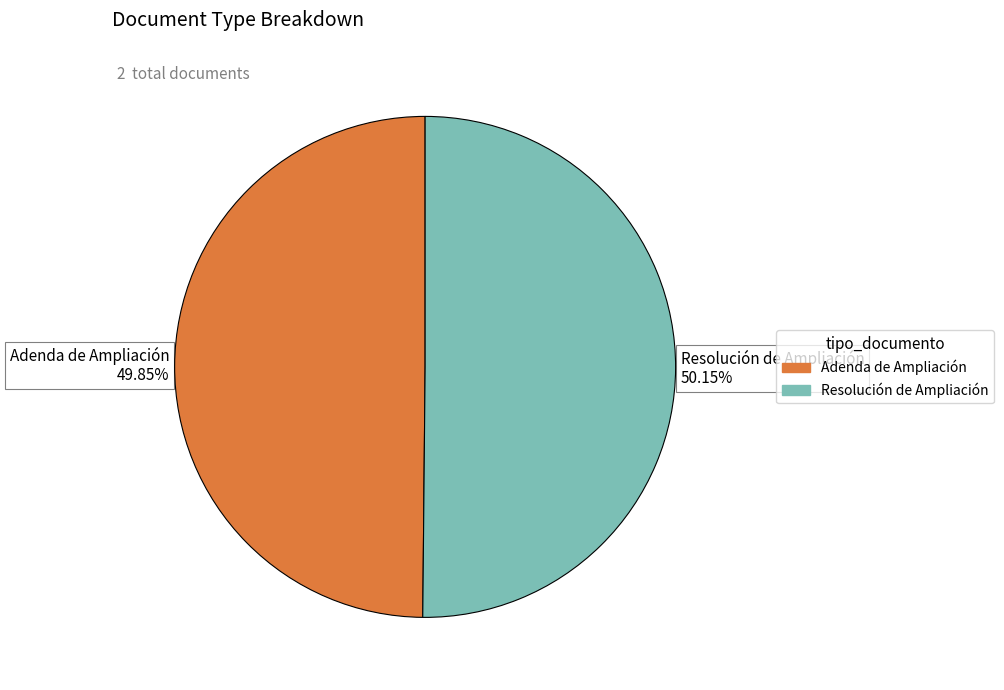

Do Resolución de Ampliación and Adenda de Ampliación together represent more than half of the pie?

Yes